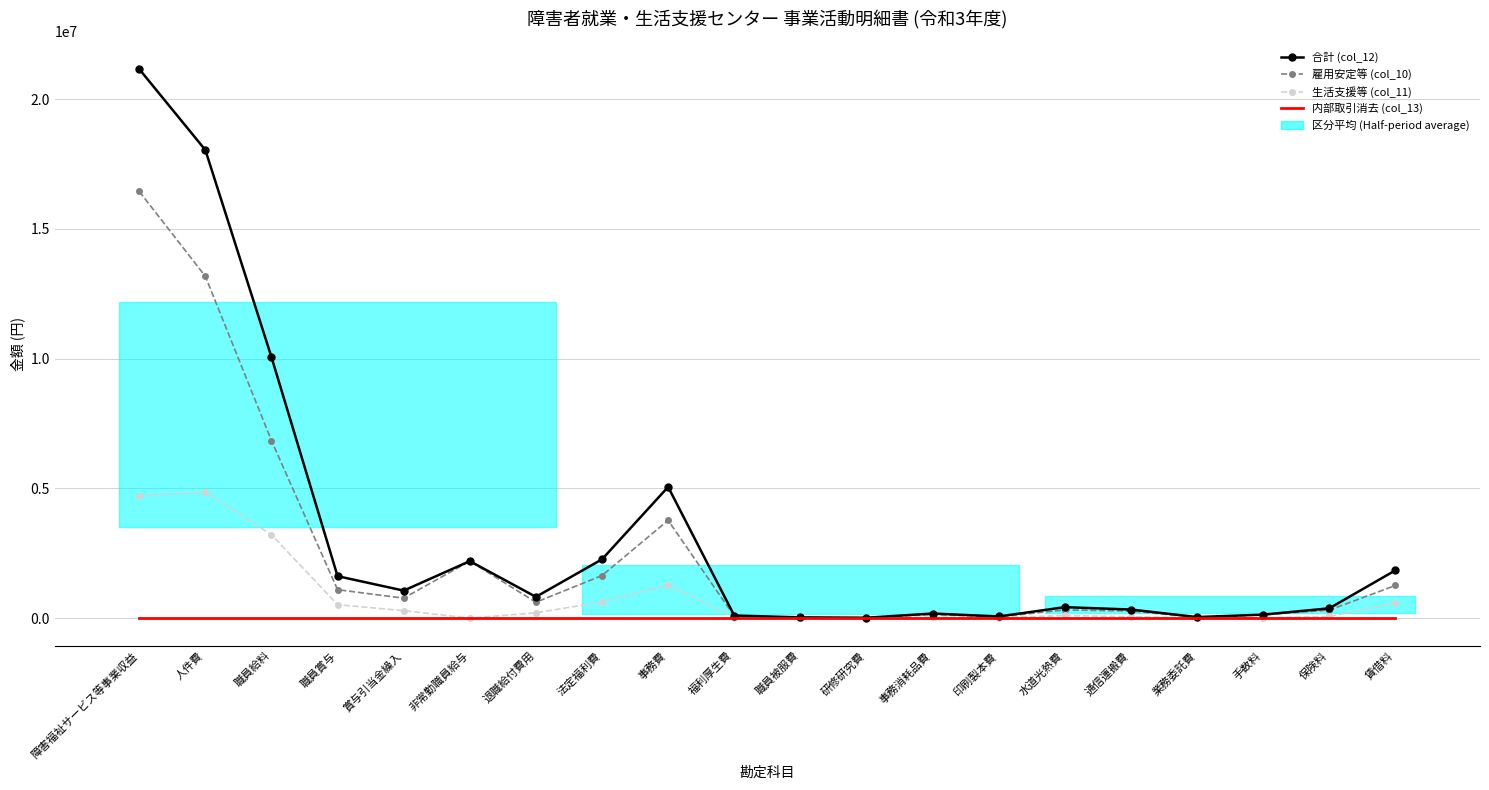

True or false: 生活支援等 (col_11) and 合計 (col_12) cross at least once.

False